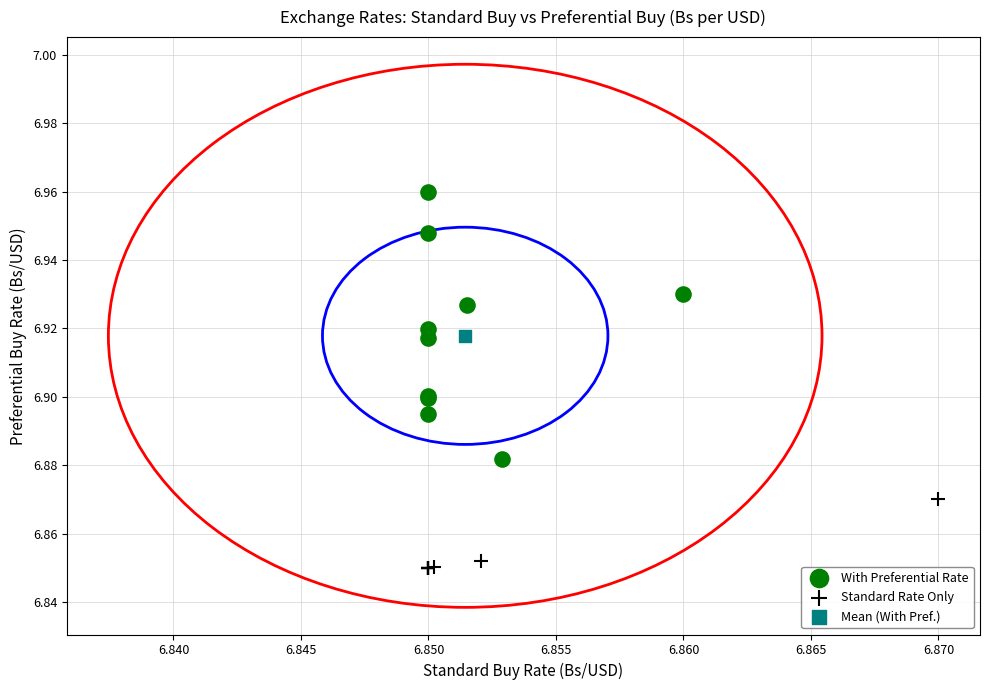

What are all the series names shown in the legend?

With Preferential Rate, Standard Rate Only, Mean (With Pref.)